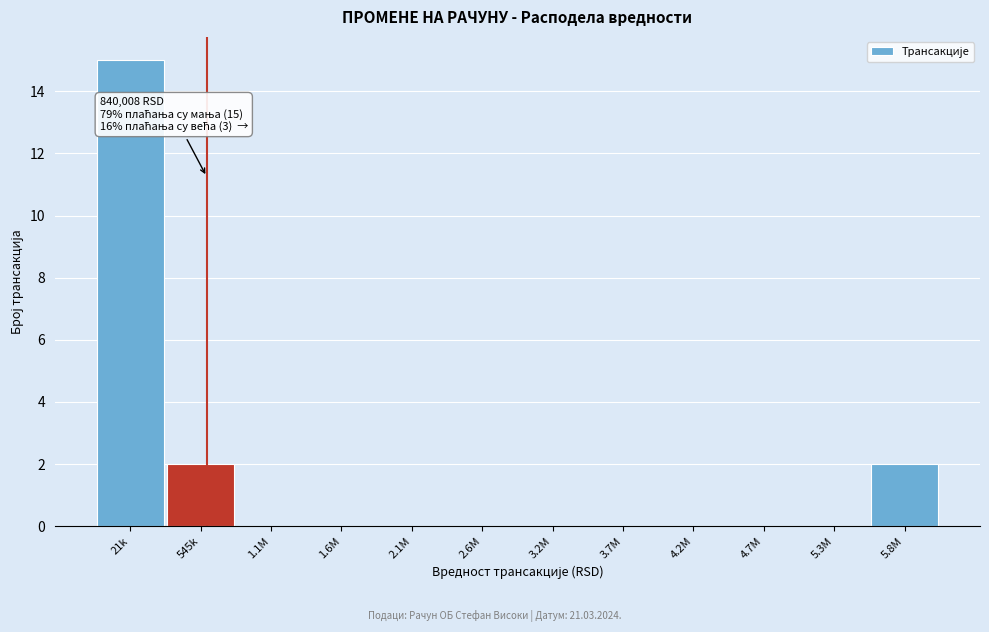

Reading left to right, extract all data points from this chart.

21k=15	545k=2	1.1M=0	1.6M=0	2.1M=0	2.6M=0	3.2M=0	3.7M=0	4.2M=0	4.7M=0	5.3M=0	5.8M=2